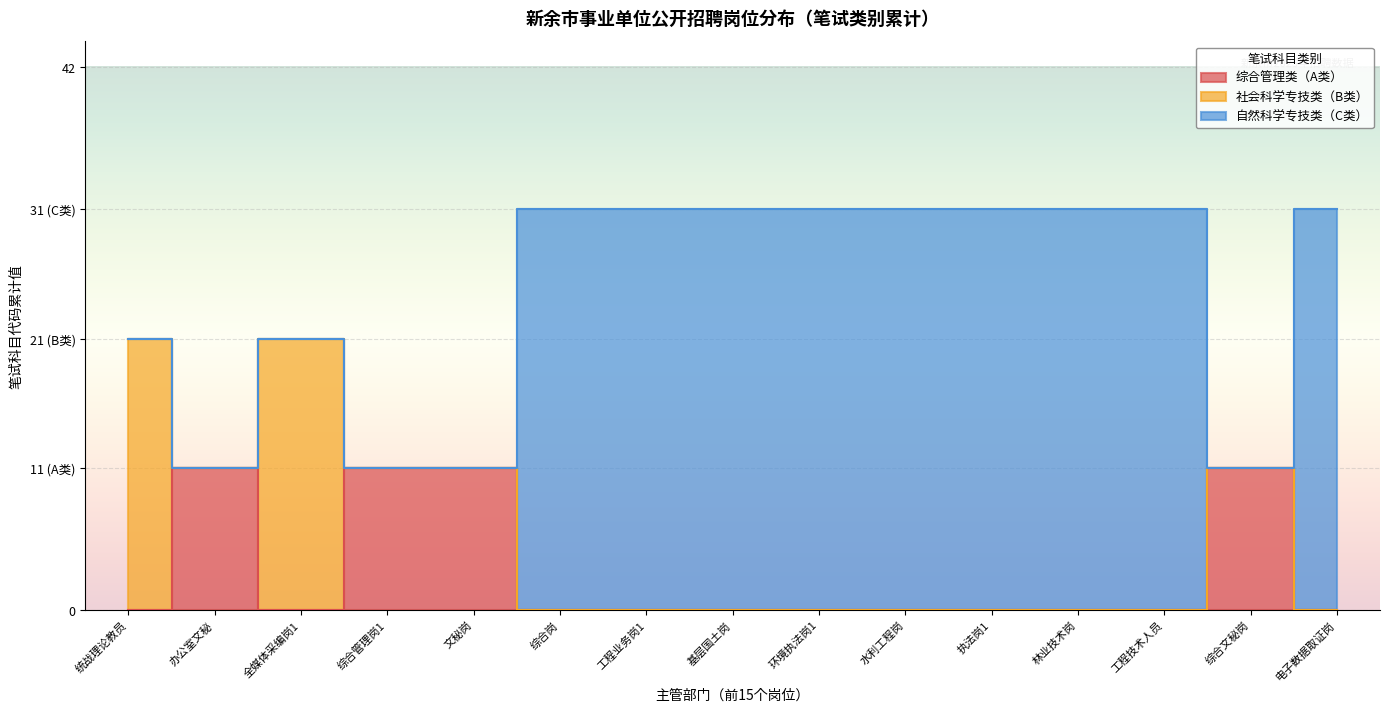

What is the label of the 6th point from the left?

综合岗